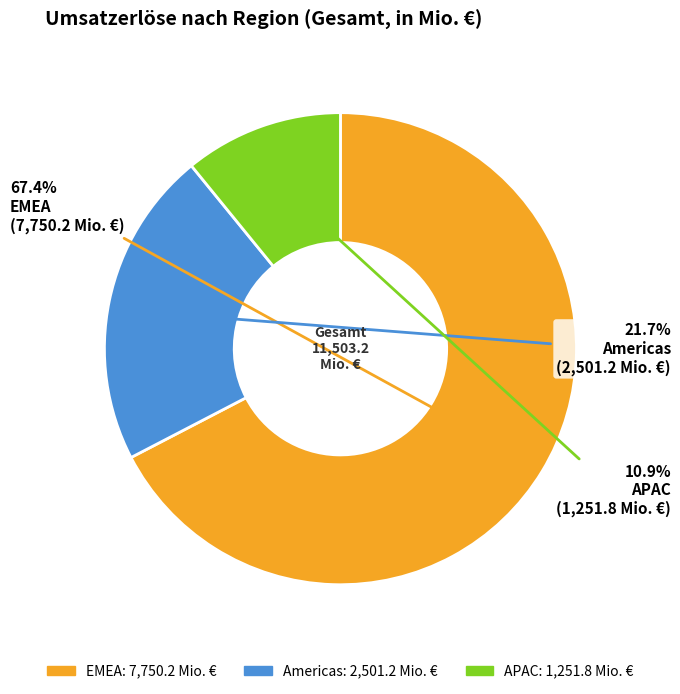

Which slice represents more than half of the pie?

EMEA